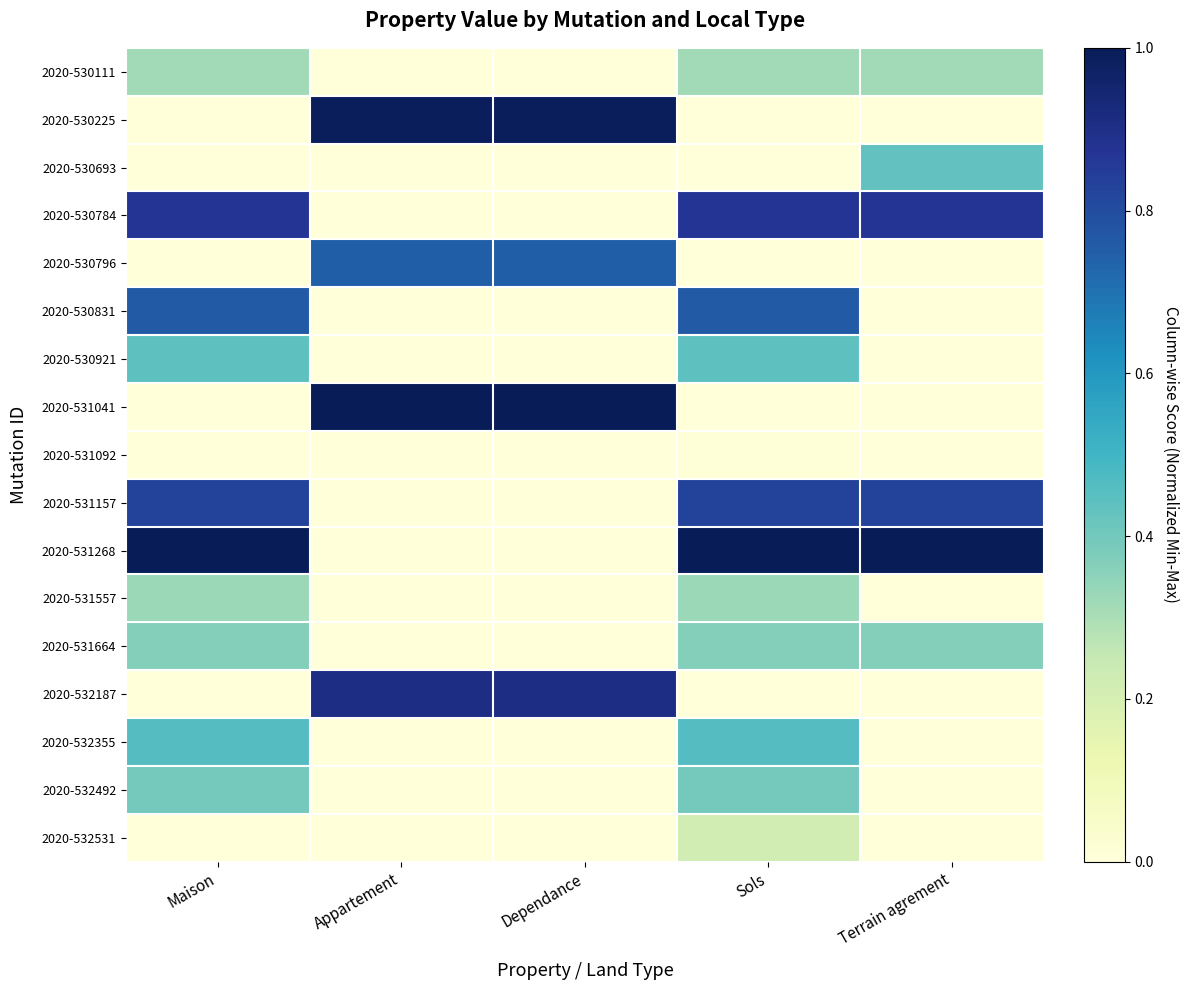

Reading right to left, list all the values displayed in this chart.

2020-530111: Terrain agrement=0.3	Sols=0.3	Dependance=0.0	Appartement=0.0	Maison=0.3
2020-530225: Terrain agrement=0.0	Sols=0.0	Dependance=1.0	Appartement=1.0	Maison=0.0
2020-530693: Terrain agrement=0.4	Sols=0.0	Dependance=0.0	Appartement=0.0	Maison=0.0
2020-530784: Terrain agrement=0.9	Sols=0.9	Dependance=0.0	Appartement=0.0	Maison=0.9
2020-530796: Terrain agrement=0.0	Sols=0.0	Dependance=0.7	Appartement=0.7	Maison=0.0
2020-530831: Terrain agrement=0.0	Sols=0.8	Dependance=0.0	Appartement=0.0	Maison=0.8
2020-530921: Terrain agrement=0.0	Sols=0.4	Dependance=0.0	Appartement=0.0	Maison=0.4
2020-531041: Terrain agrement=0.0	Sols=0.0	Dependance=1.0	Appartement=1.0	Maison=0.0
2020-531092: Terrain agrement=0.0	Sols=0.0	Dependance=0.0	Appartement=0.0	Maison=0.0
2020-531157: Terrain agrement=0.8	Sols=0.8	Dependance=0.0	Appartement=0.0	Maison=0.8
2020-531268: Terrain agrement=1.0	Sols=1.0	Dependance=0.0	Appartement=0.0	Maison=1.0
2020-531557: Terrain agrement=0.0	Sols=0.3	Dependance=0.0	Appartement=0.0	Maison=0.3
2020-531664: Terrain agrement=0.4	Sols=0.4	Dependance=0.0	Appartement=0.0	Maison=0.4
2020-532187: Terrain agrement=0.0	Sols=0.0	Dependance=0.9	Appartement=0.9	Maison=0.0
2020-532355: Terrain agrement=0.0	Sols=0.5	Dependance=0.0	Appartement=0.0	Maison=0.5
2020-532492: Terrain agrement=0.0	Sols=0.4	Dependance=0.0	Appartement=0.0	Maison=0.4
2020-532531: Terrain agrement=0.0	Sols=0.2	Dependance=0.0	Appartement=0.0	Maison=0.0